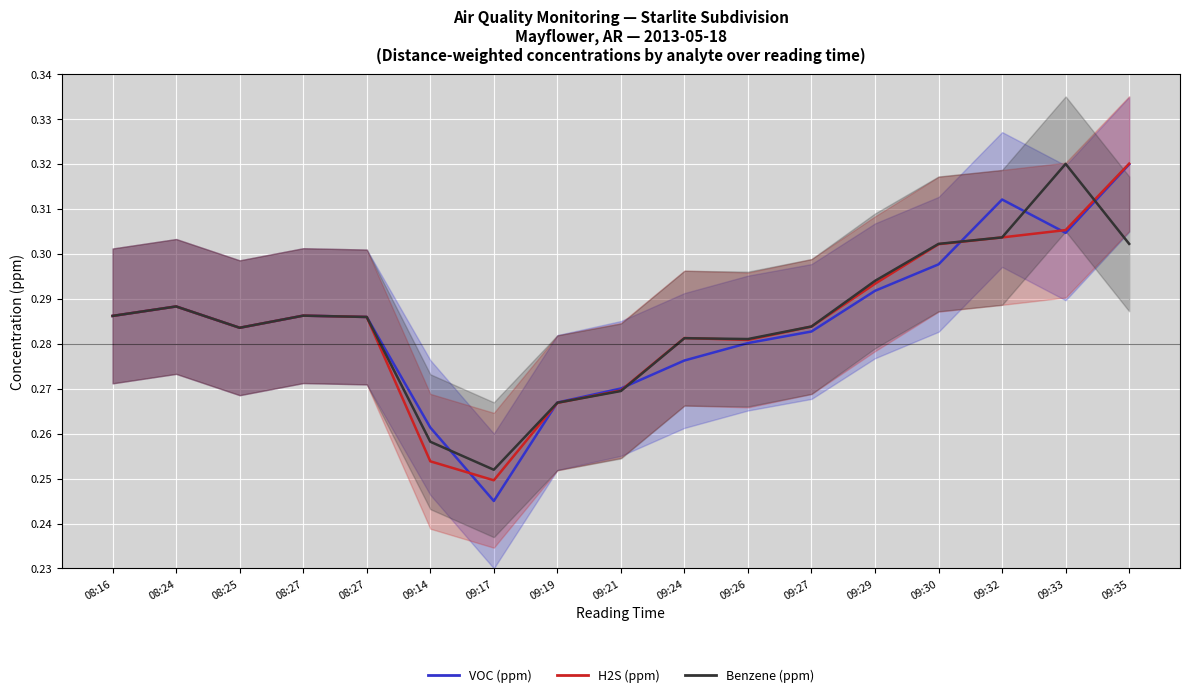

Reading left to right, what are all the values shown in this chart?

VOC (ppm): 08:16=0.3	08:24=0.3	08:25=0.3	08:27=0.3	08:27=0.3	09:14=0.3	09:17=0.2	09:19=0.3	09:21=0.3	09:24=0.3	09:26=0.3	09:27=0.3	09:29=0.3	09:30=0.3	09:32=0.3	09:33=0.3	09:35=0.3
H2S (ppm): 08:16=0.3	08:24=0.3	08:25=0.3	08:27=0.3	08:27=0.3	09:14=0.3	09:17=0.2	09:19=0.3	09:21=0.3	09:24=0.3	09:26=0.3	09:27=0.3	09:29=0.3	09:30=0.3	09:32=0.3	09:33=0.3	09:35=0.3
Benzene (ppm): 08:16=0.3	08:24=0.3	08:25=0.3	08:27=0.3	08:27=0.3	09:14=0.3	09:17=0.3	09:19=0.3	09:21=0.3	09:24=0.3	09:26=0.3	09:27=0.3	09:29=0.3	09:30=0.3	09:32=0.3	09:33=0.3	09:35=0.3